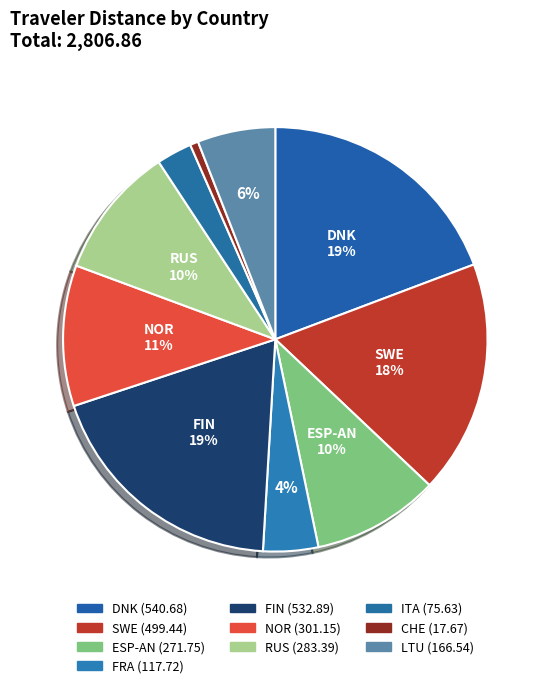

Count the number of slices in the pie.

10